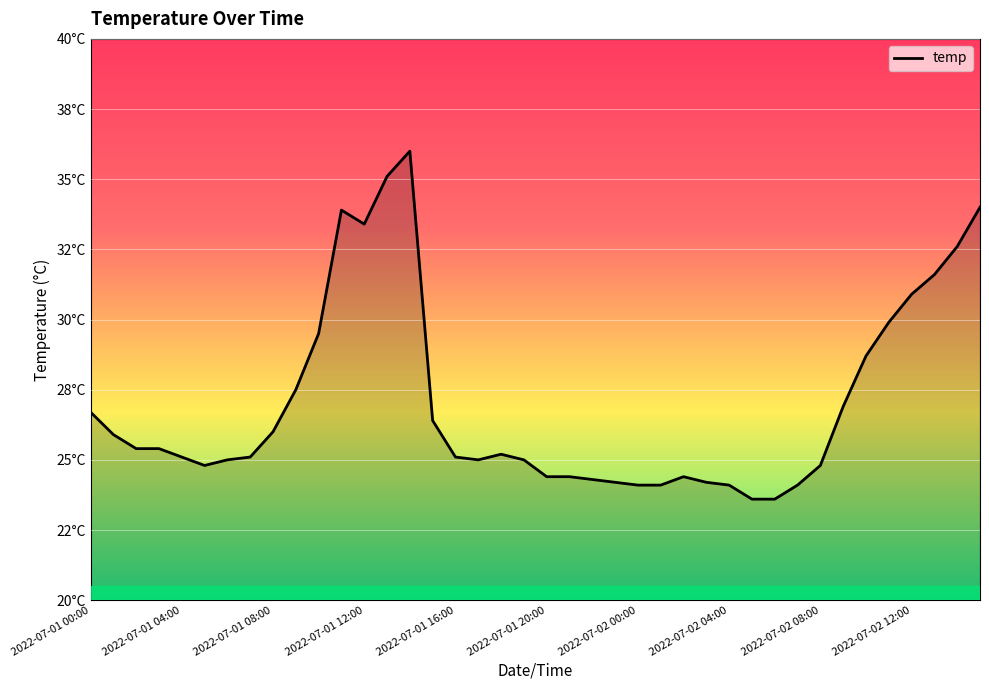

How many points are higher than both their immediate neighbors (excluding endpoints)?

4